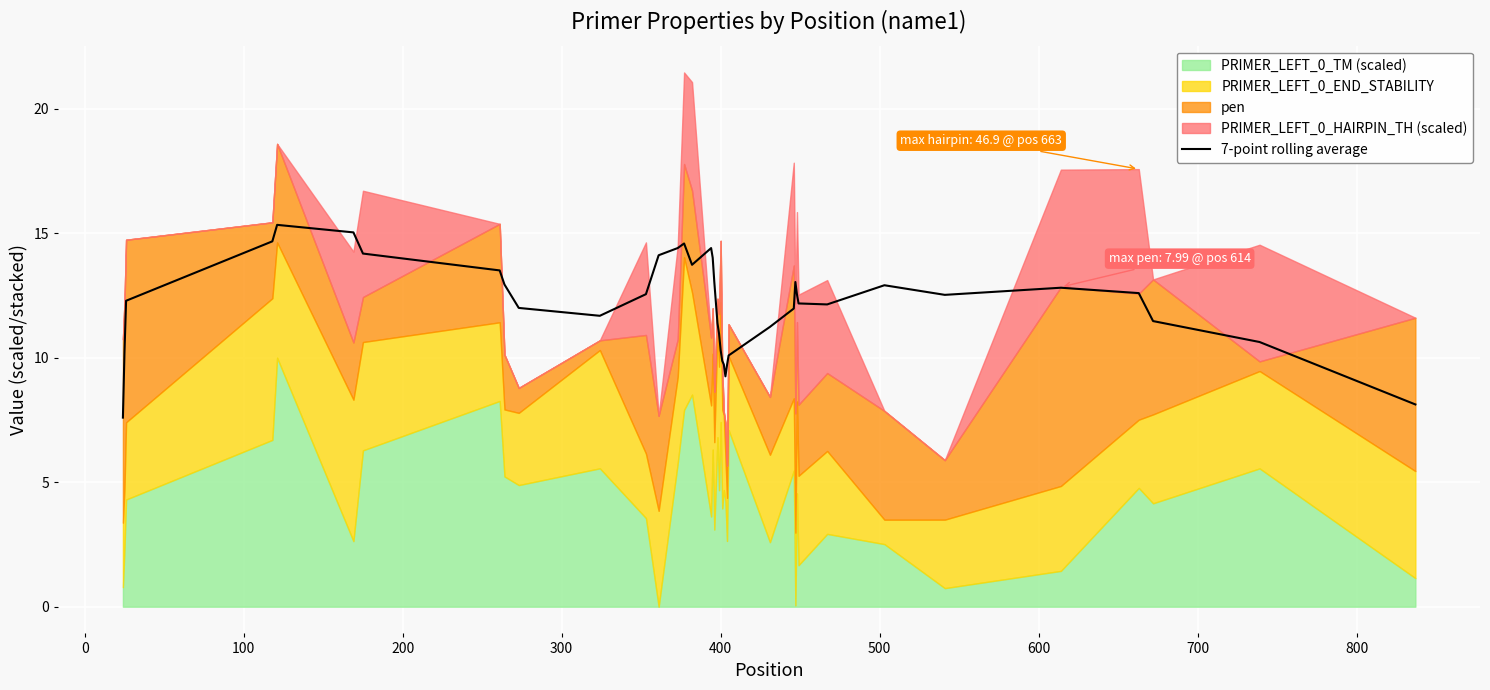

What is the lowest value of the 7-point rolling average series?

7.6